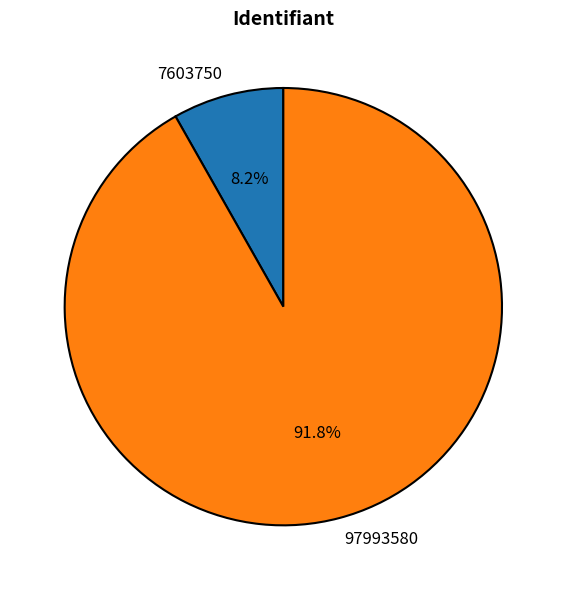

Which has a higher value, 7603750 or 97993580?

97993580